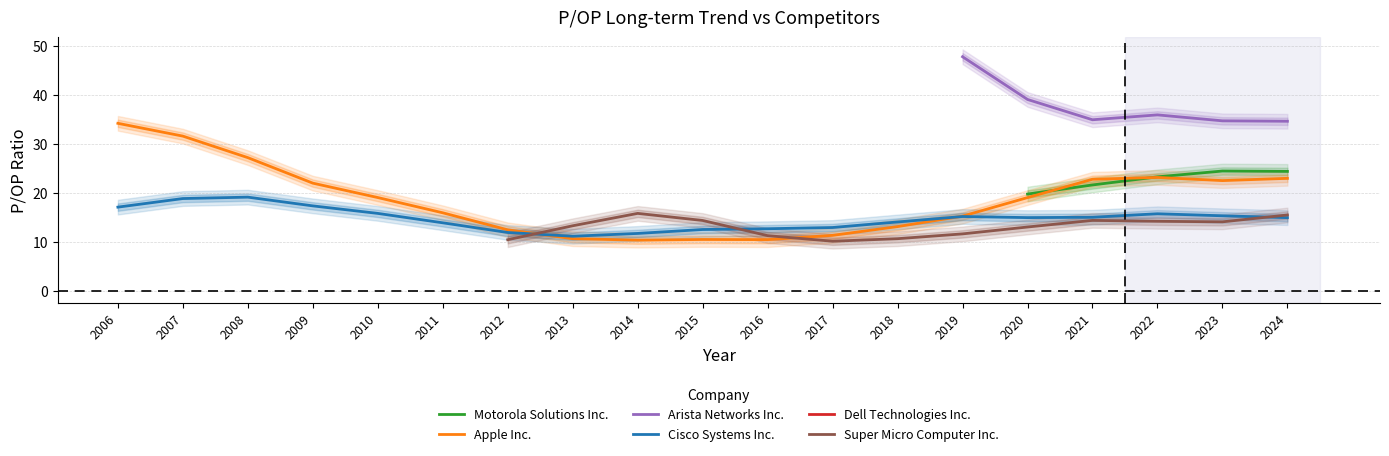

How many positive values does the Arista Networks Inc. series have?

6